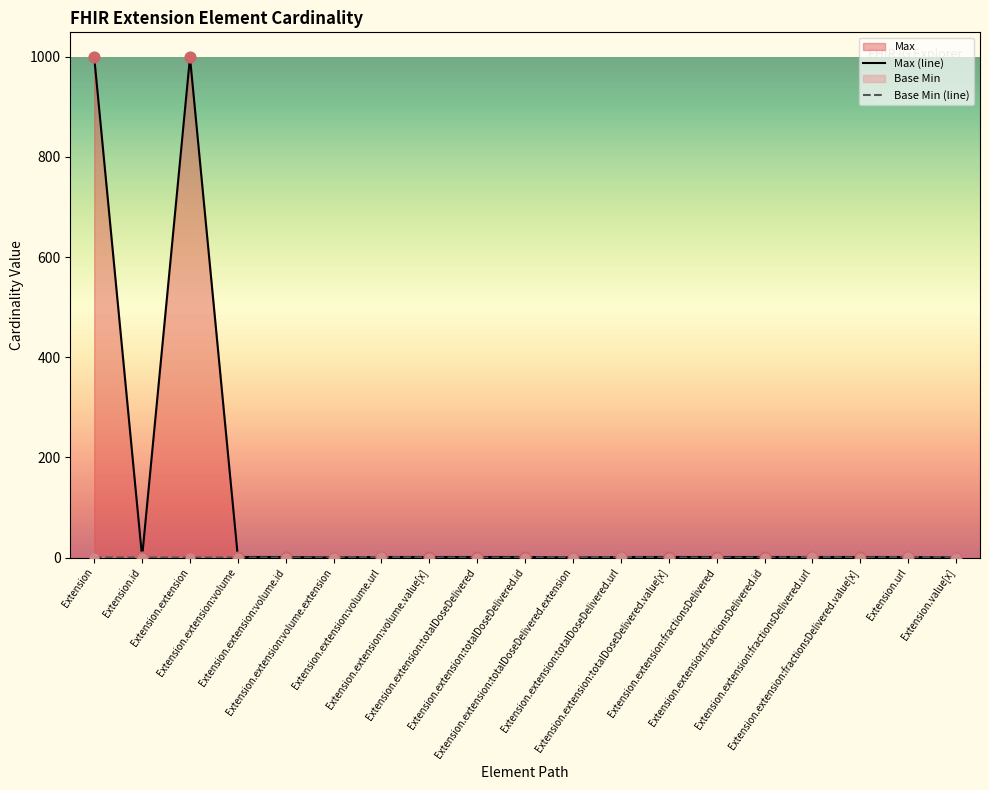

Which series reaches the minimum Y coordinate?

Max (line)